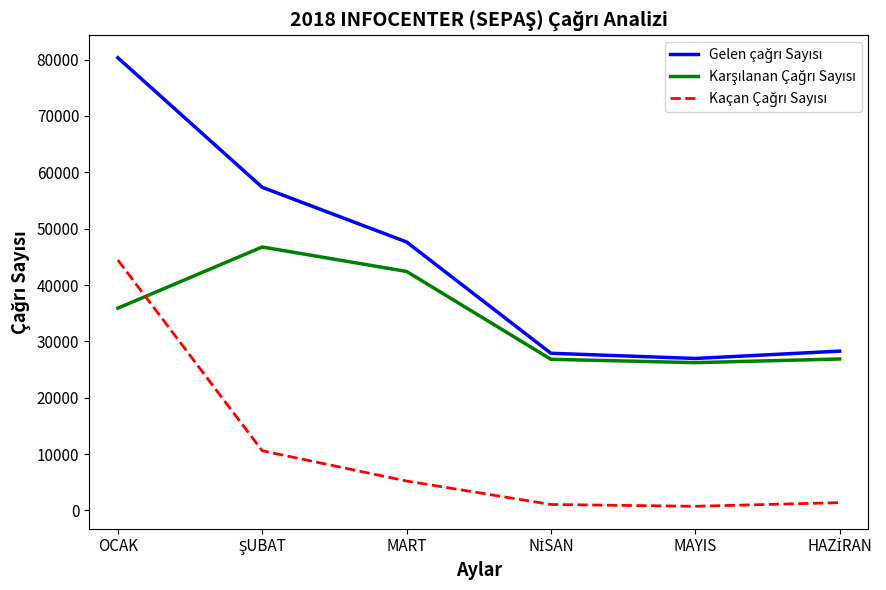

At which category is the sum across all series the highest?

OCAK